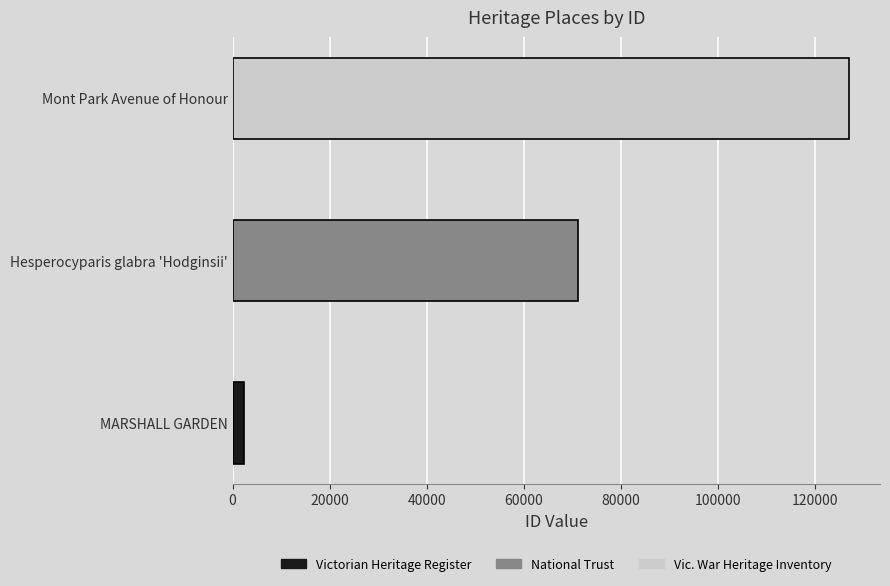

How many data points are above 71035?

1